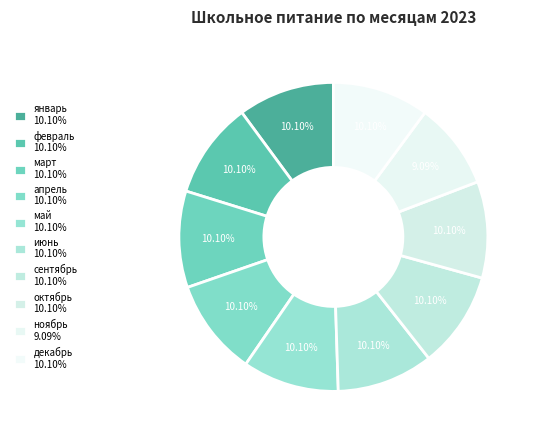

Does any single category account for the majority?

No